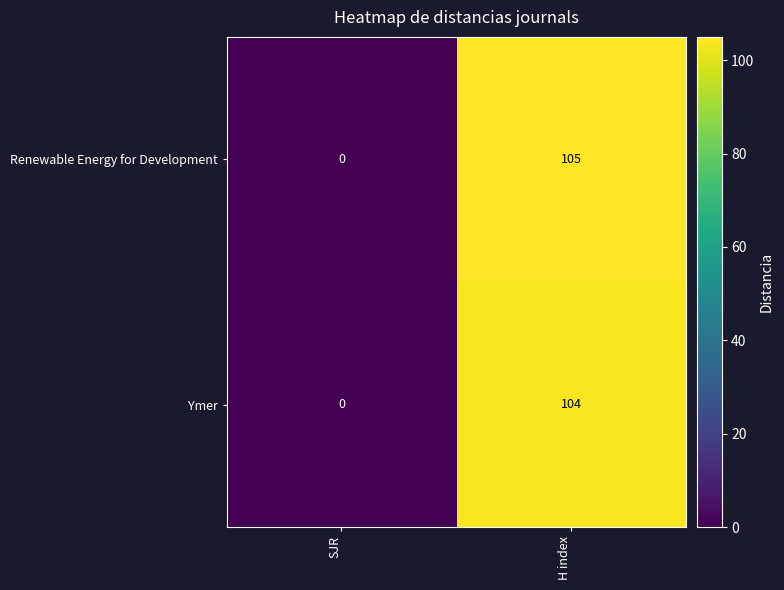

The Ymer series shows 58 at SJR. True or false?

False